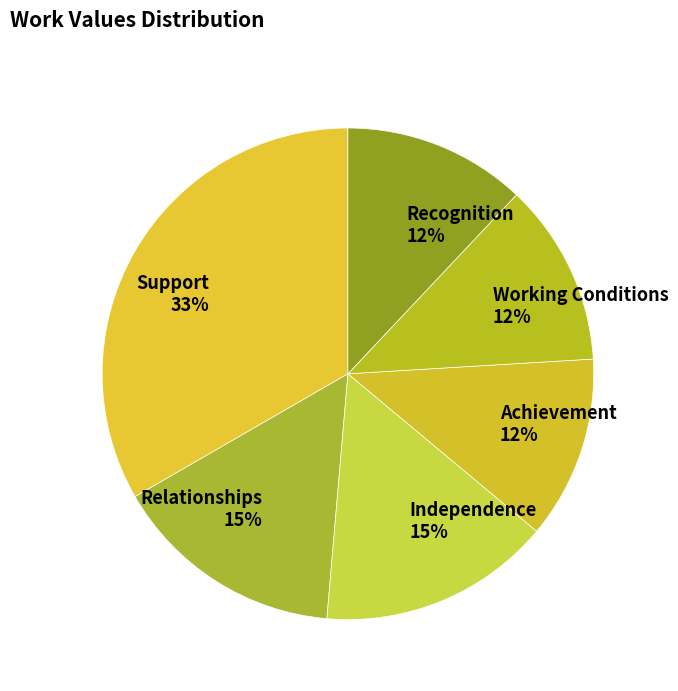

To the nearest percent, what is the difference between the largest and smallest slice percentages?

21%